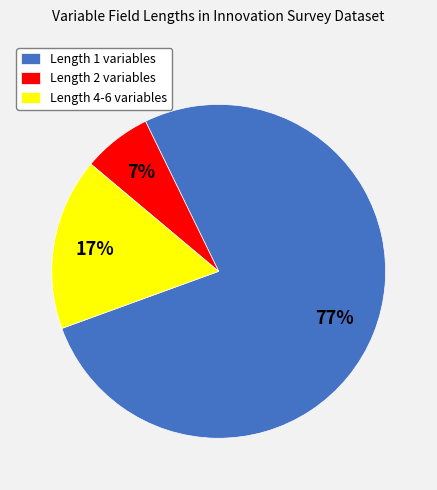

How many slices are in this pie chart?

3